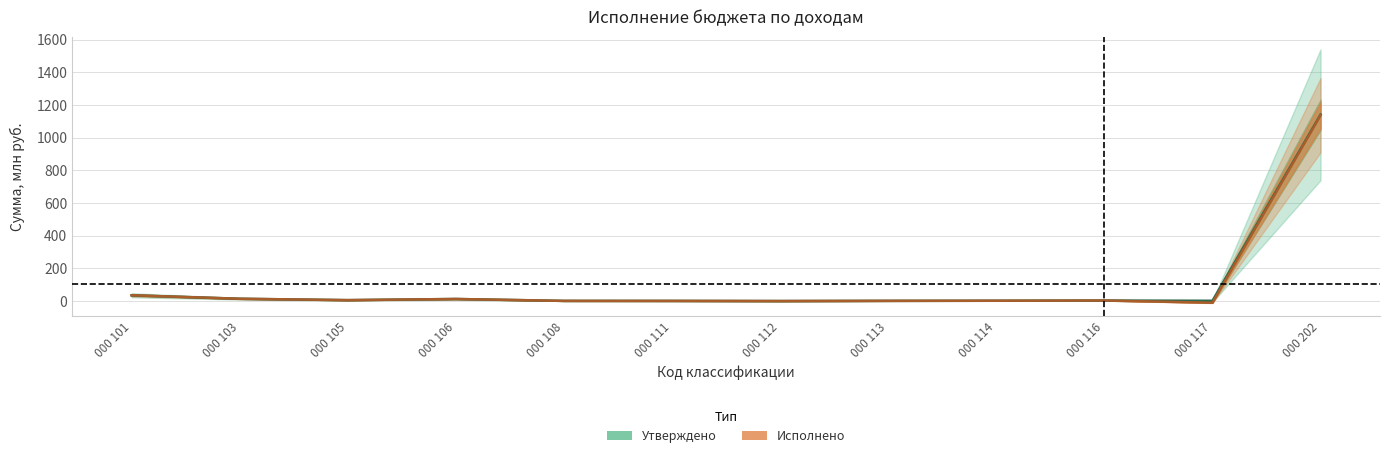

Is this an area chart (filled region under the line)?

No